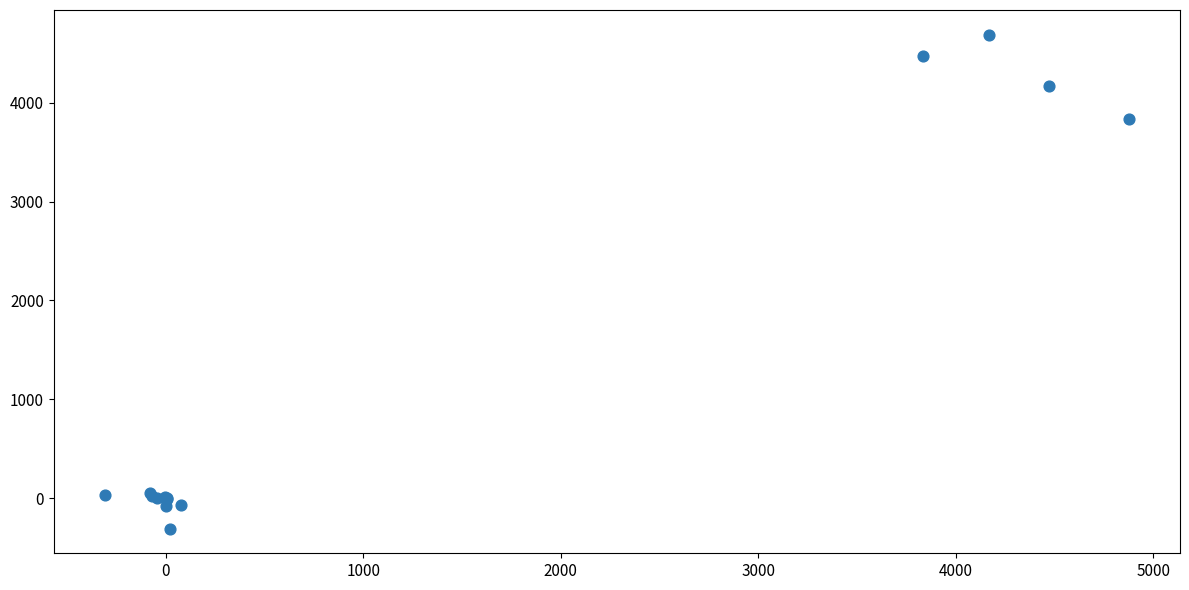

What Y value in the scatter plot is closest to 2190?

3837